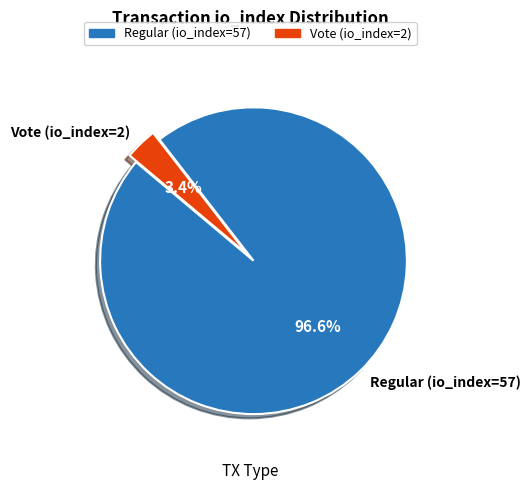

How much of the chart is everything except Vote (io_index=2)?

96.6%